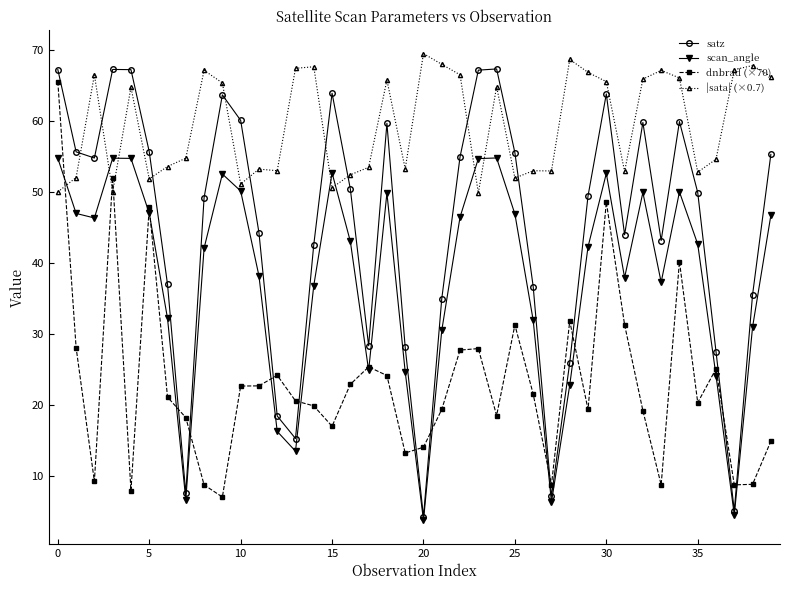

What is the highest value of the satz series?

67.3